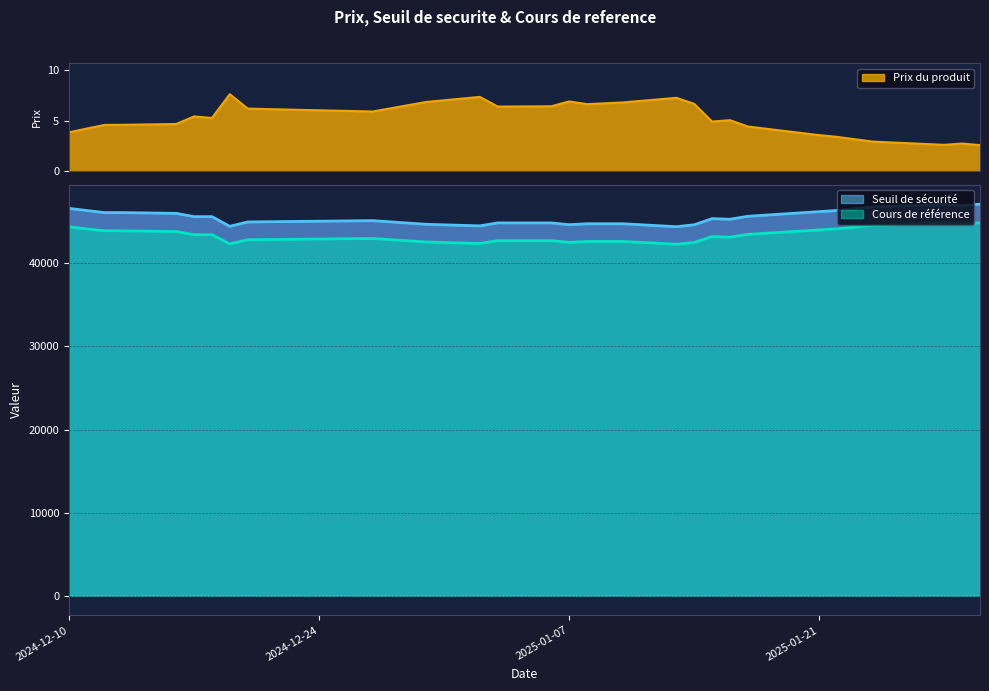

Which category has the highest value in the Cours de reference series?

2025-01-30